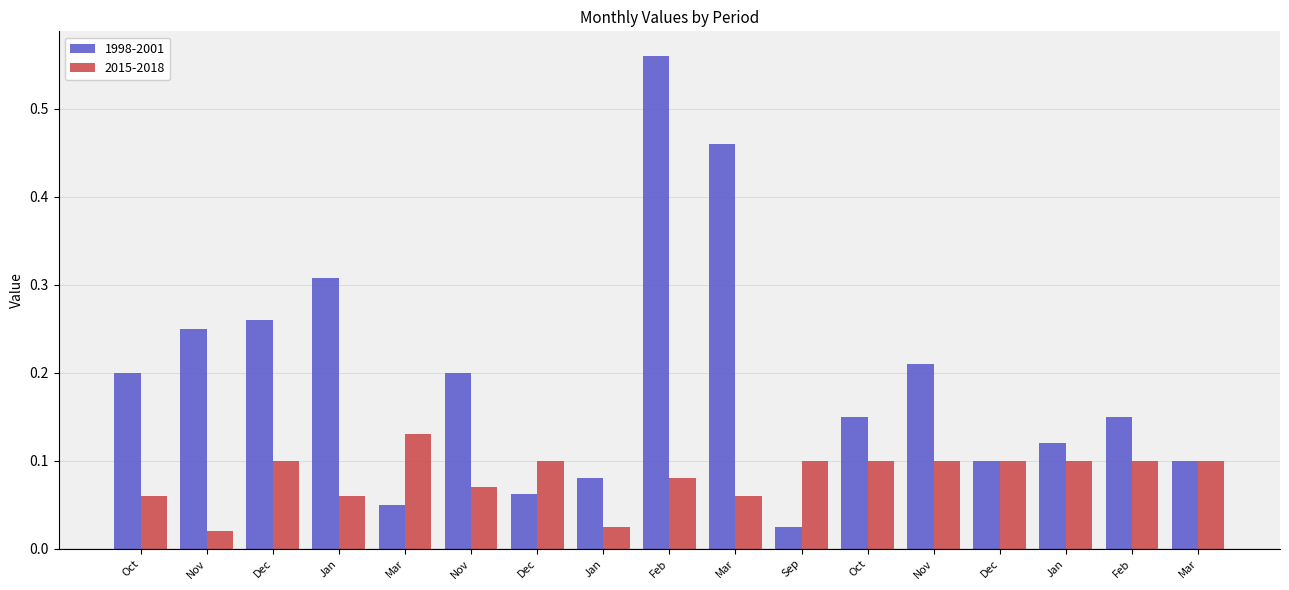

How many groups of bars are there?

17